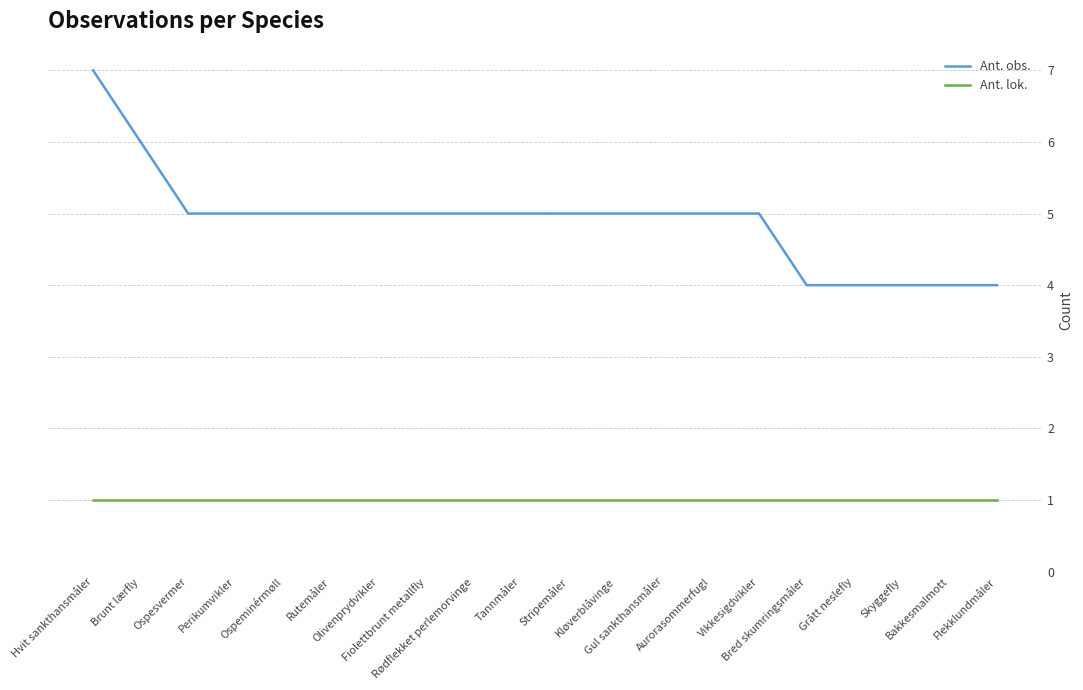

Is this an area chart (filled region under the line)?

No